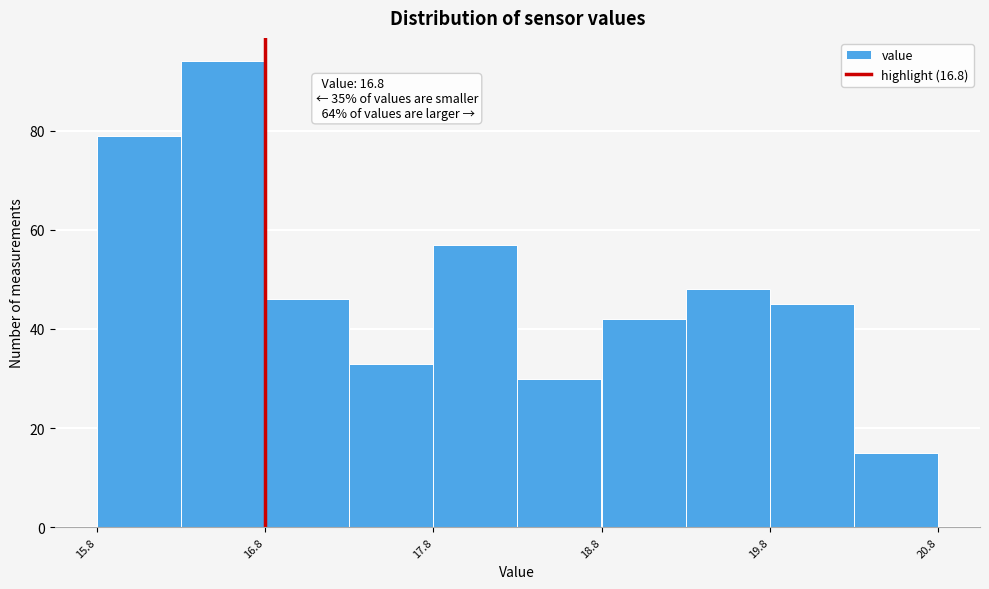

Which range on the x-axis has the tallest bar?

16.3 to 16.8